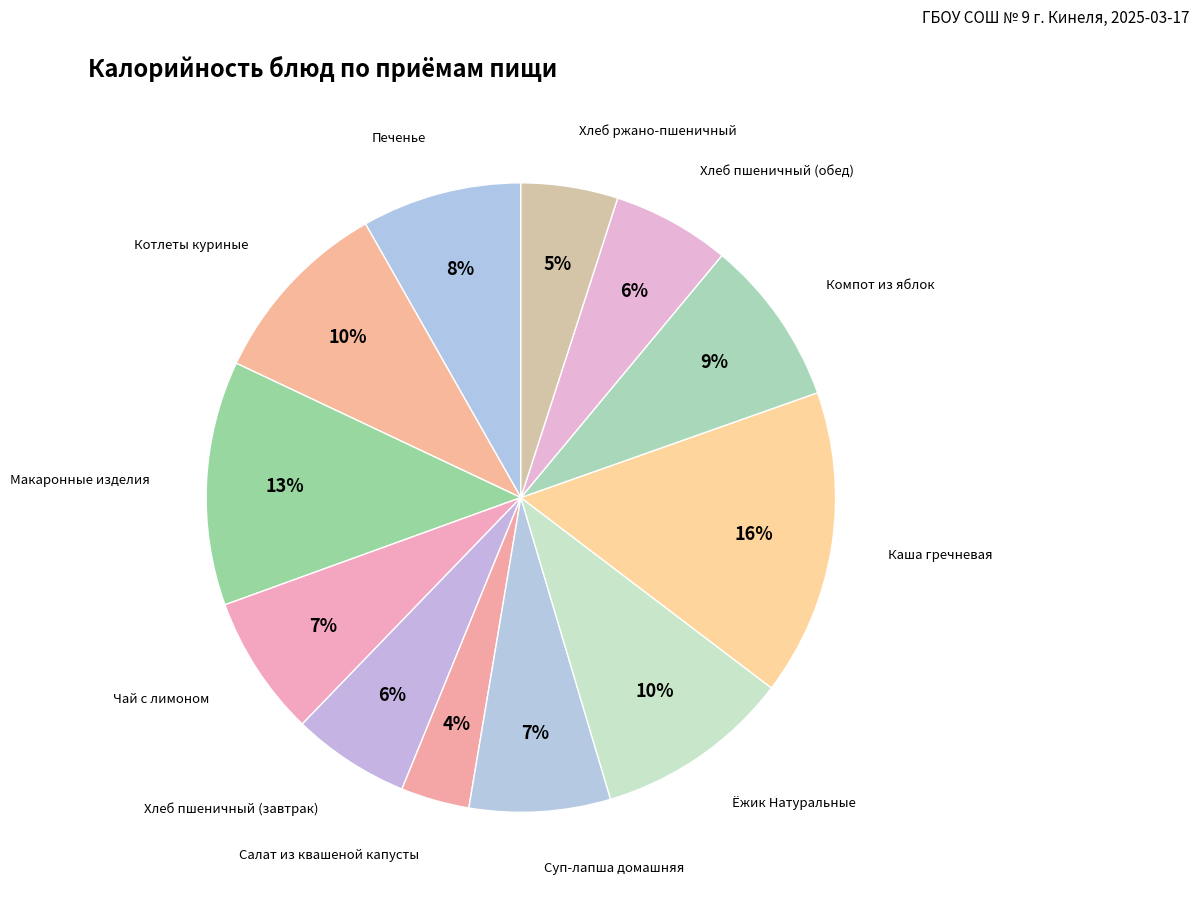

Count the number of slices in the pie.

12